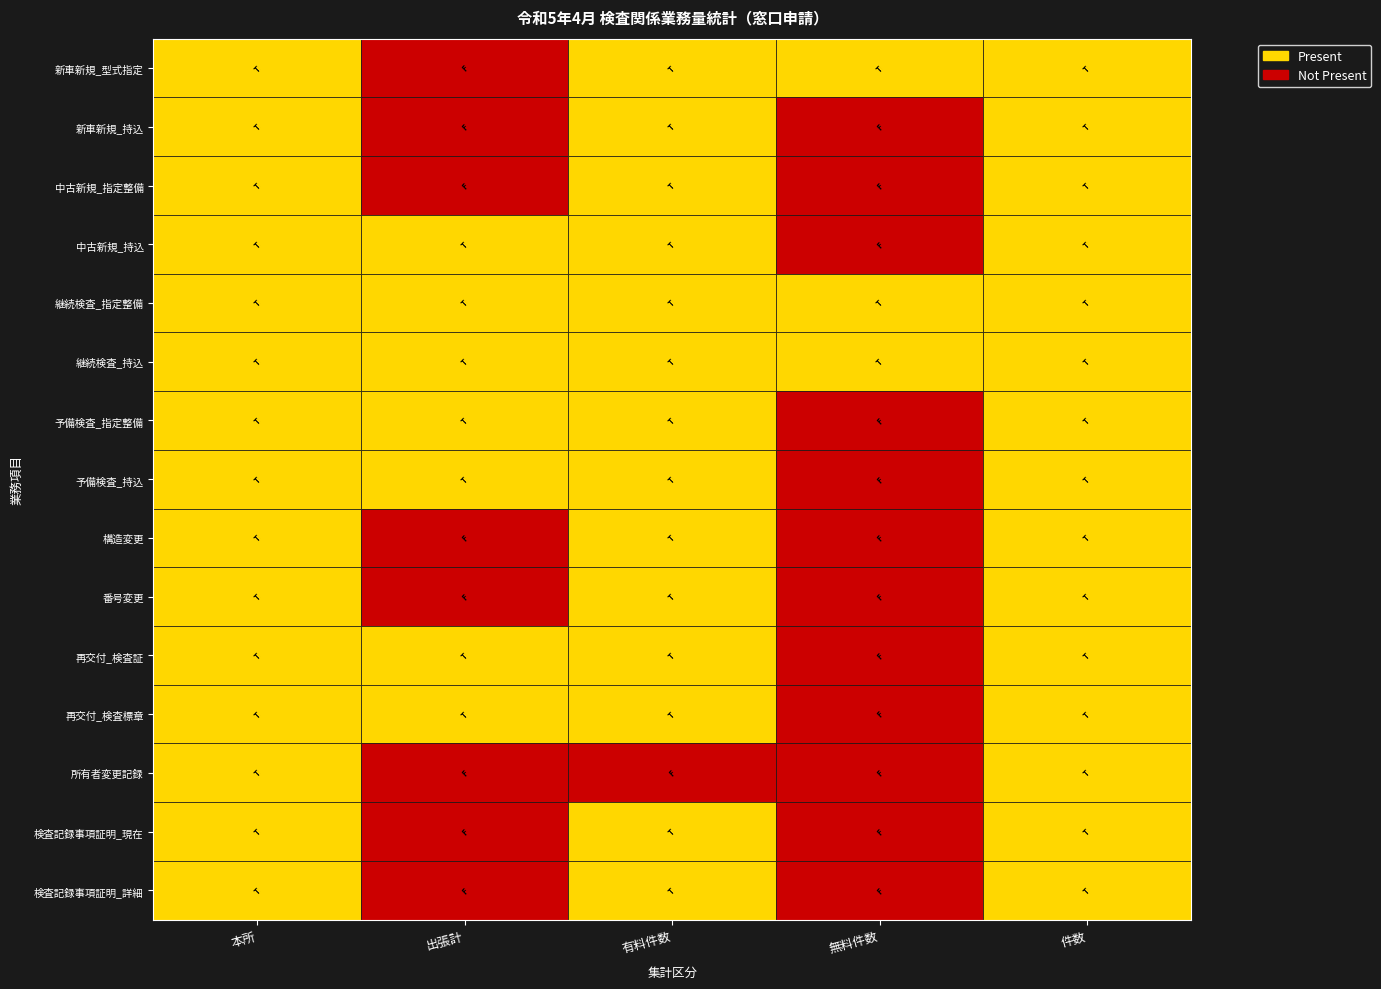

Reading left to right, extract all data points from this chart.

新車新規_型式指定: 117300	0	117291	9	117300
新車新規_持込: 728	0	728	0	728
中古新規_指定整備: 32639	0	32639	0	32639
中古新規_持込: 41989	54	42043	0	42043
継続検査_指定整備: 304455	6070	310517	8	310525
継続検査_持込: 300042	12128	312165	5	312170
予備検査_指定整備: 745	5	750	0	750
予備検査_持込: 11362	190	11552	0	11552
構造変更: 1097	0	1097	0	1097
番号変更: 266	0	266	0	266
再交付_検査証: 10223	29	10252	0	10252
再交付_検査標章: 2950	8	2958	0	2958
所有者変更記録: 23303	0	0	0	23303
検査記録事項証明_現在: 5131	0	5131	0	5131
検査記録事項証明_詳細: 676	0	676	0	676